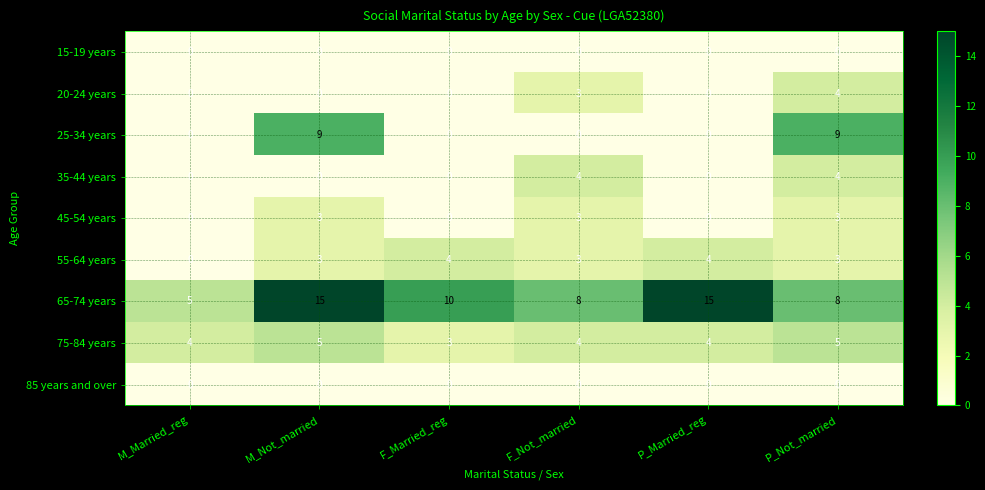

Which series has the largest total across all categories?

65-74 years